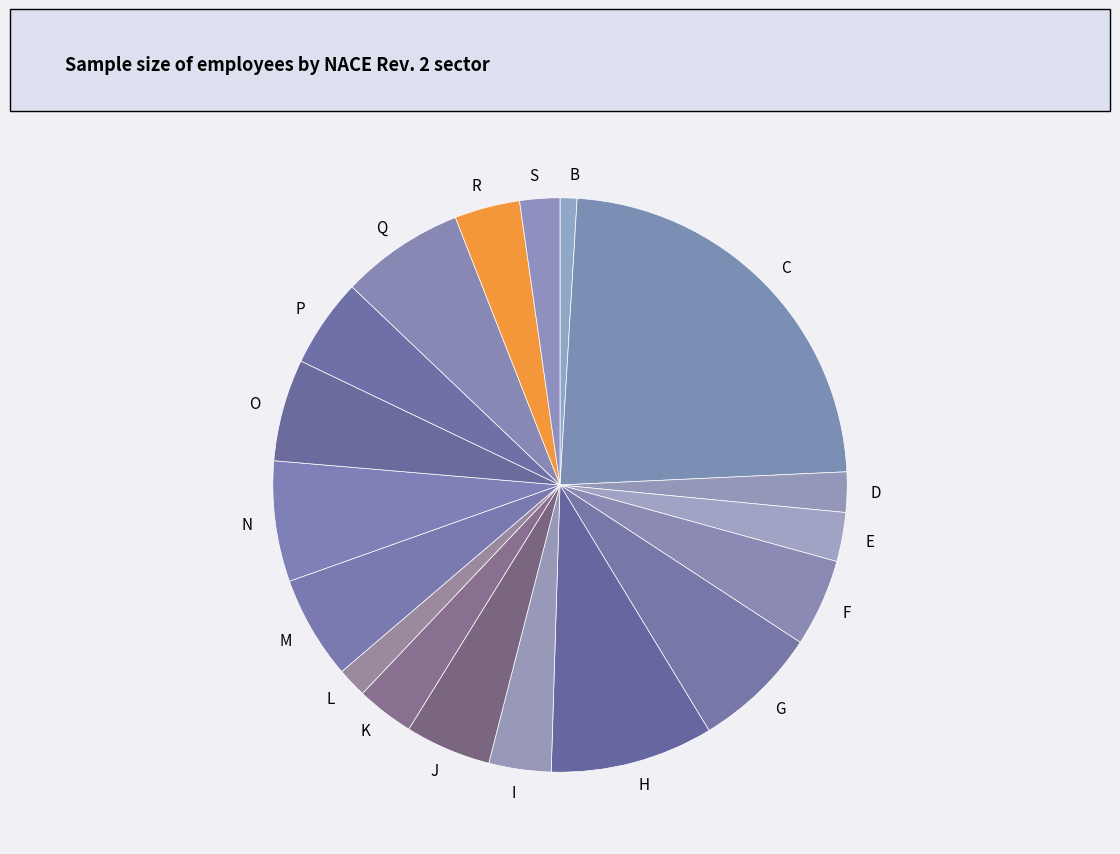

Does any single category account for the majority?

No